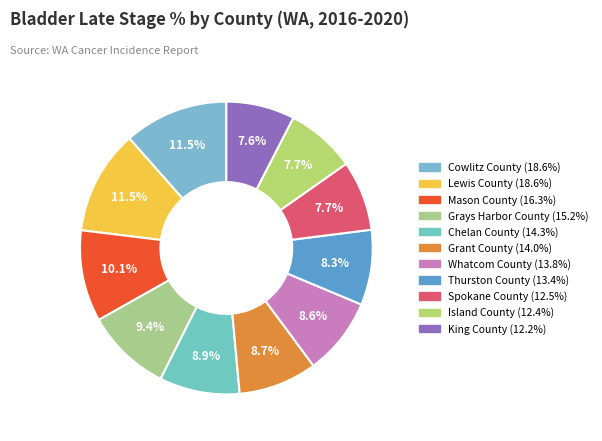

Which category has the smallest portion of the pie?

King County